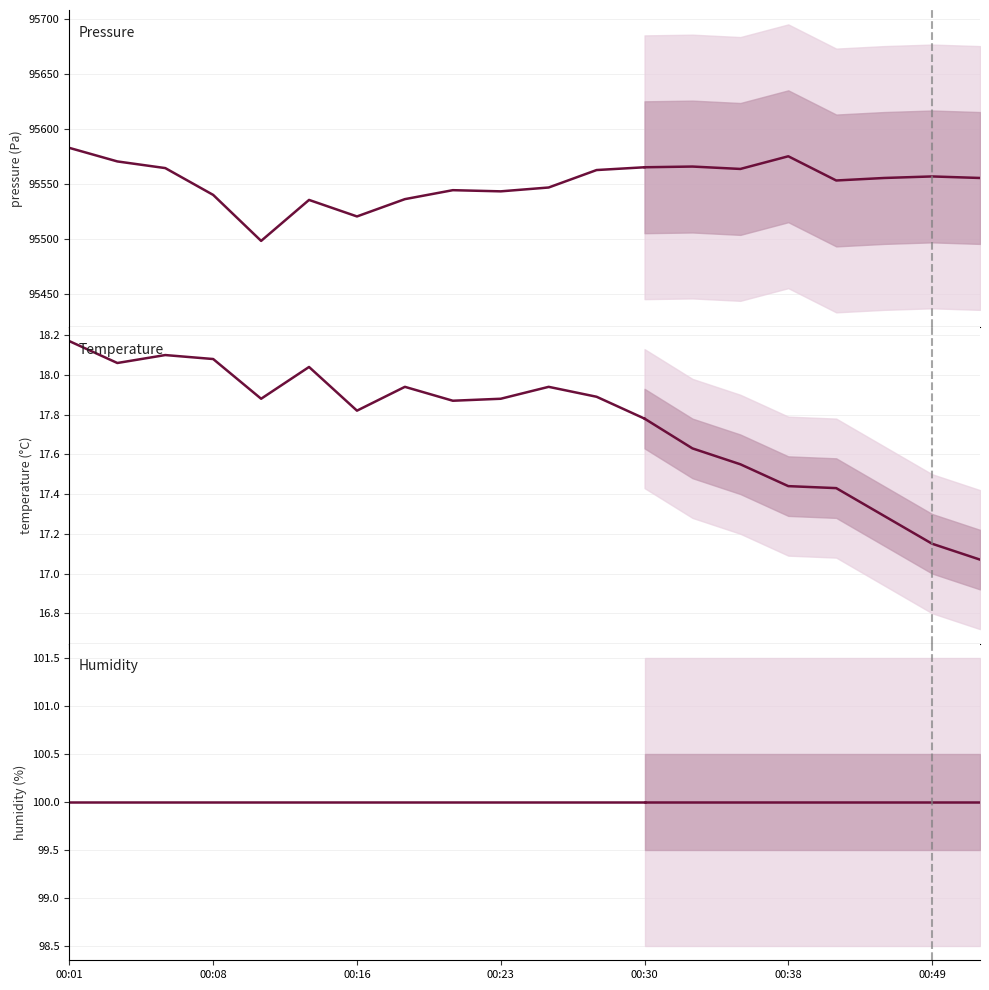

What is the total value across all series at 10?

95664.5